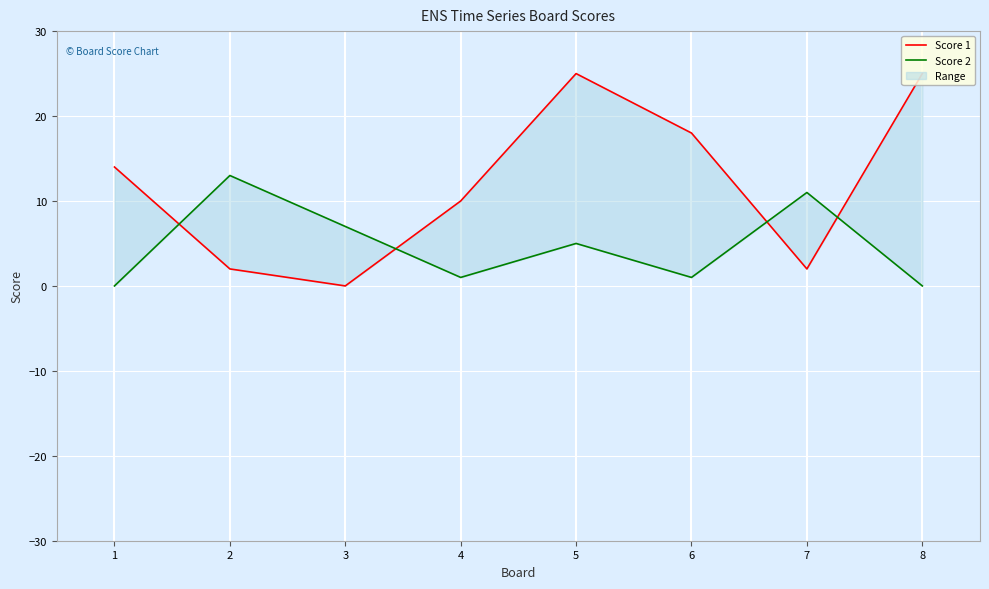

Between which two adjacent categories do Score 1 and Score 2 first intersect?

1 and 2